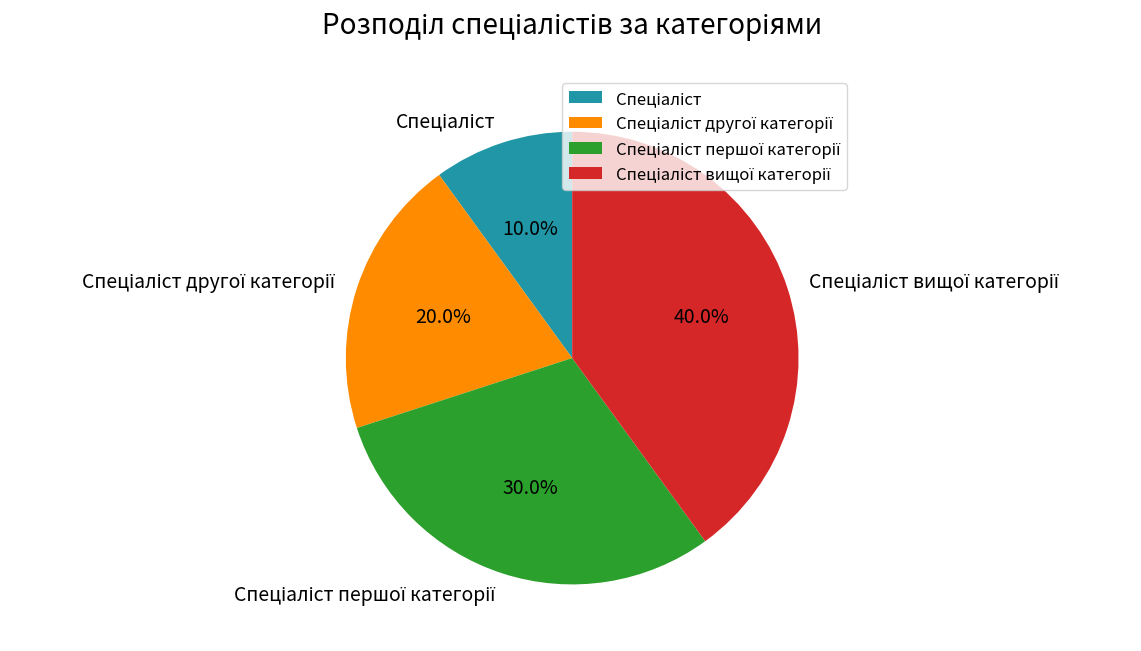

Is there any slice that represents more than half of the pie?

No